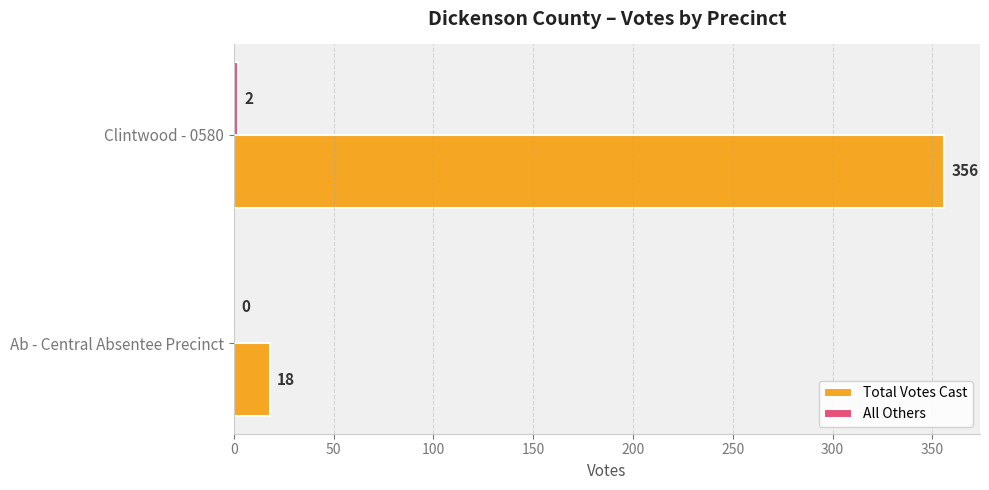

What is the average value of the Total Votes Cast series?

187